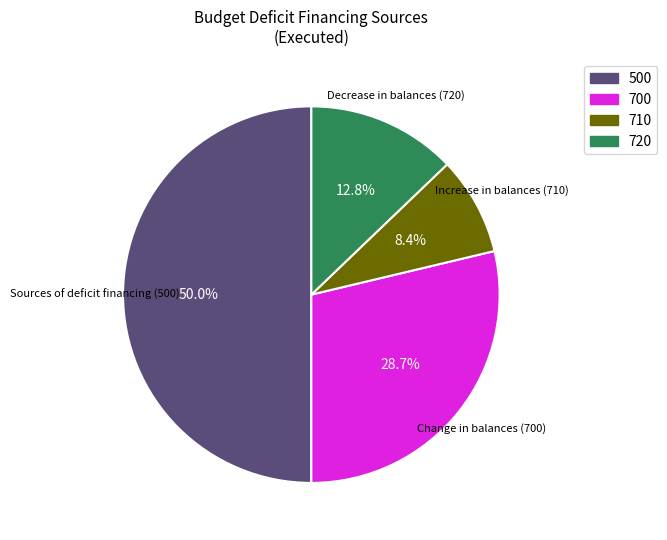

What percentage is NOT represented by 710?

91.6%